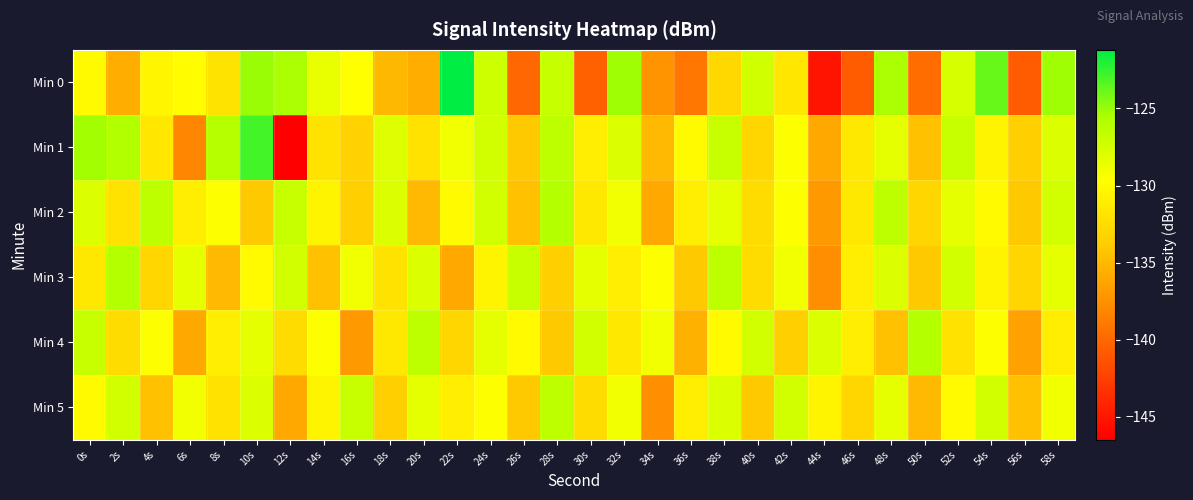

What is the total value across all series at 30s?

-791.4